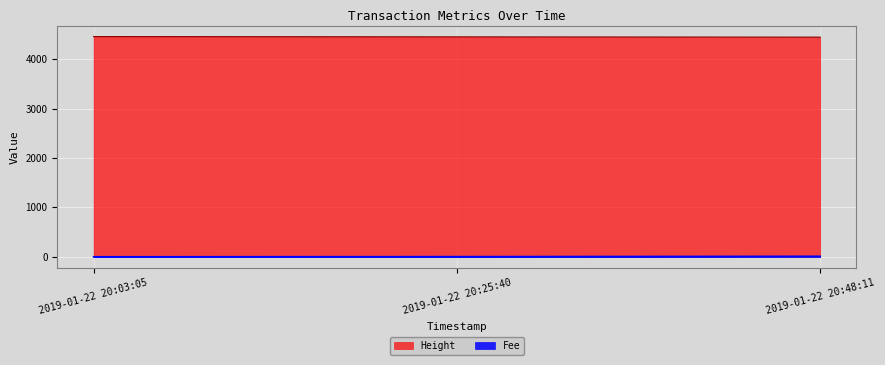

How many values in the Height series are below 4457?

1